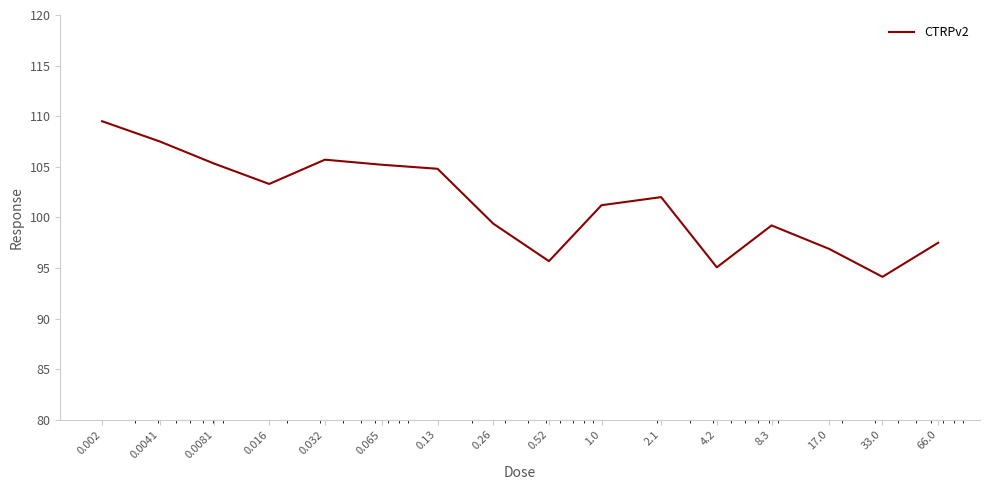

What is the minimum value shown in the chart?

94.1